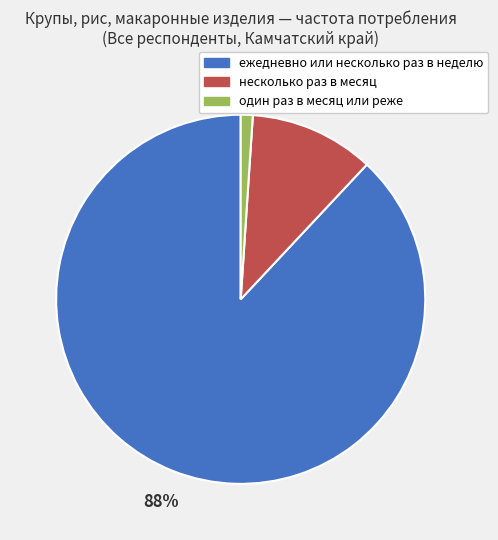

Do несколько раз в месяц and один раз в месяц или реже together represent more than half of the pie?

No